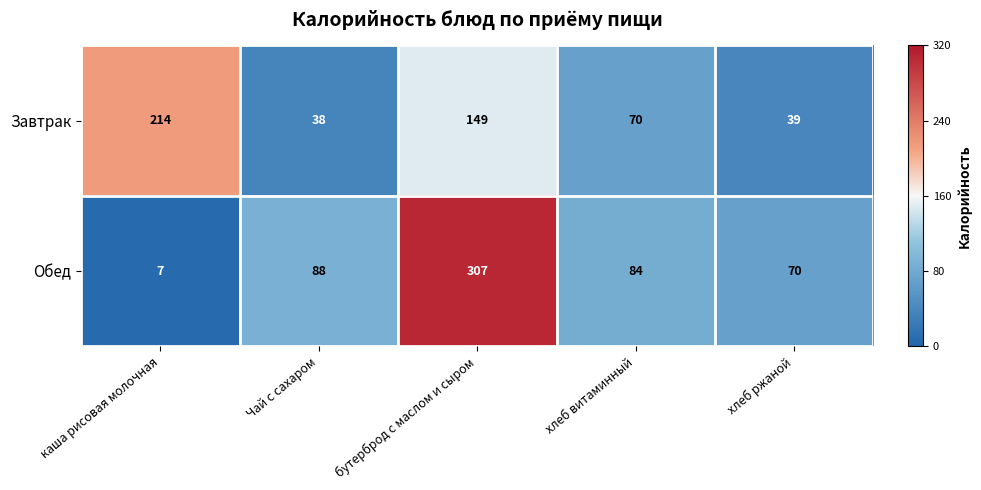

At which label is Обед closest to 157?

Чай с сахаром